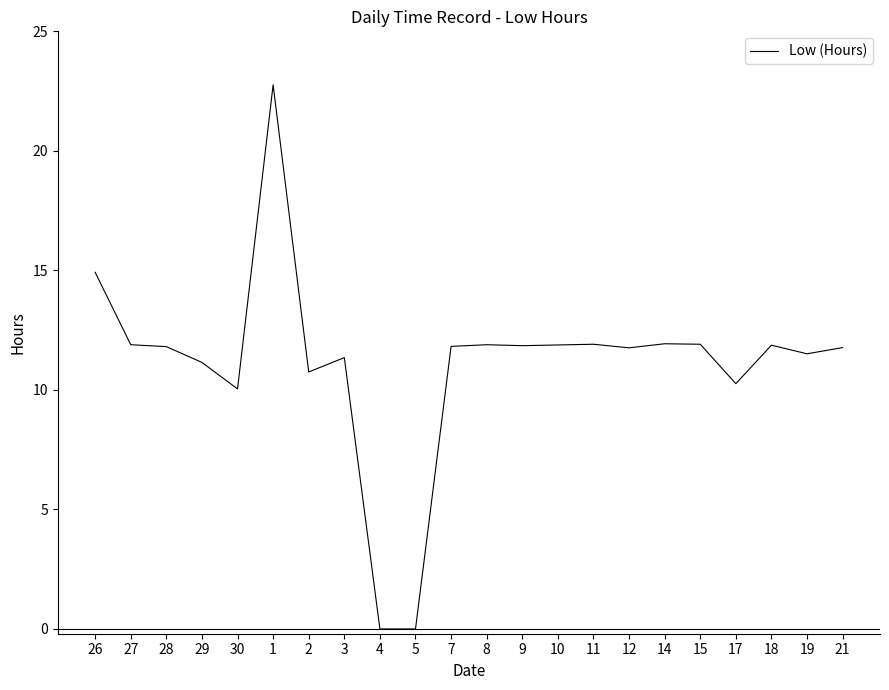

Which has a higher value, 11 or 29?

11